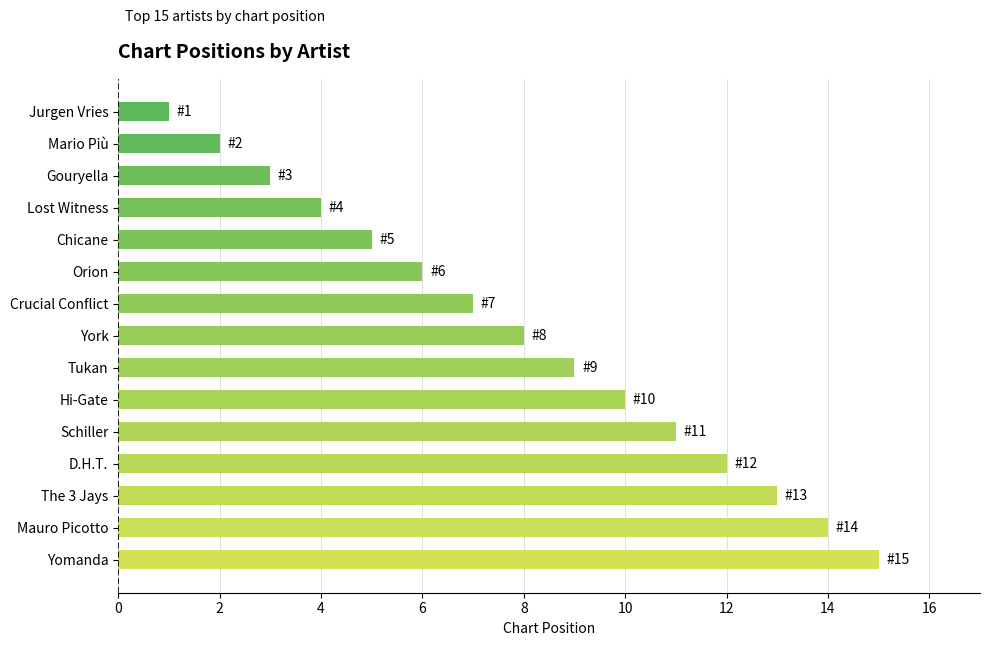

True or false: the data shows 6 at Lost Witness.

False